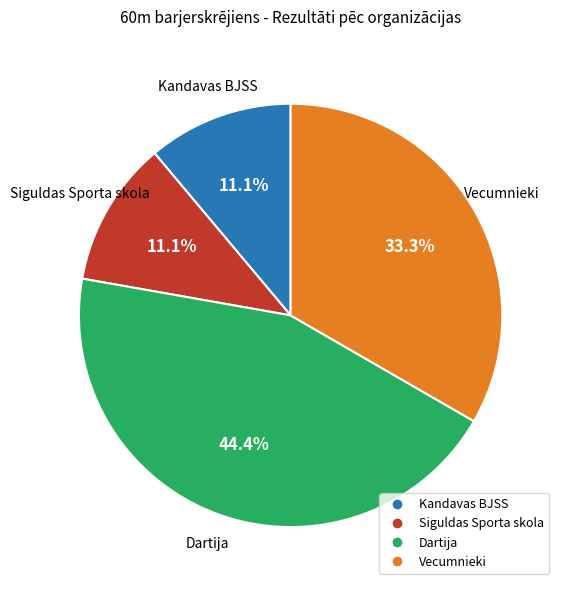

What percentage is the Siguldas Sporta skola slice, to the nearest percent?

11%